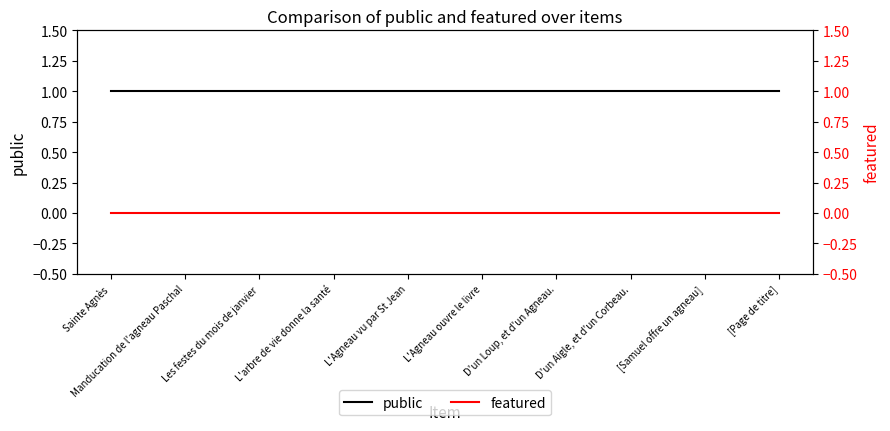

List the labels in order of public value, smallest first.

Sainte Agnès, Manducation de l'agneau Paschal, Les festes du mois de janvier, L'arbre de vie donne la santé, L'Agneau vu par St Jean, L'Agneau ouvre le livre, D'un Loup, et d'un Agneau., D'un Aigle, et d'un Corbeau., [Samuel offre un agneau], [Page de titre]